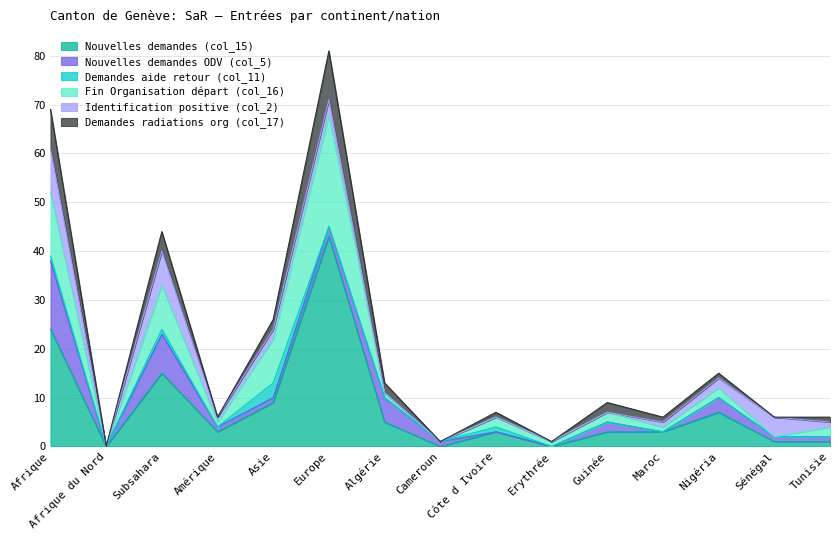

What is the difference between the maximum and second lowest values in the Demandes radiations org (col_17) series?

10